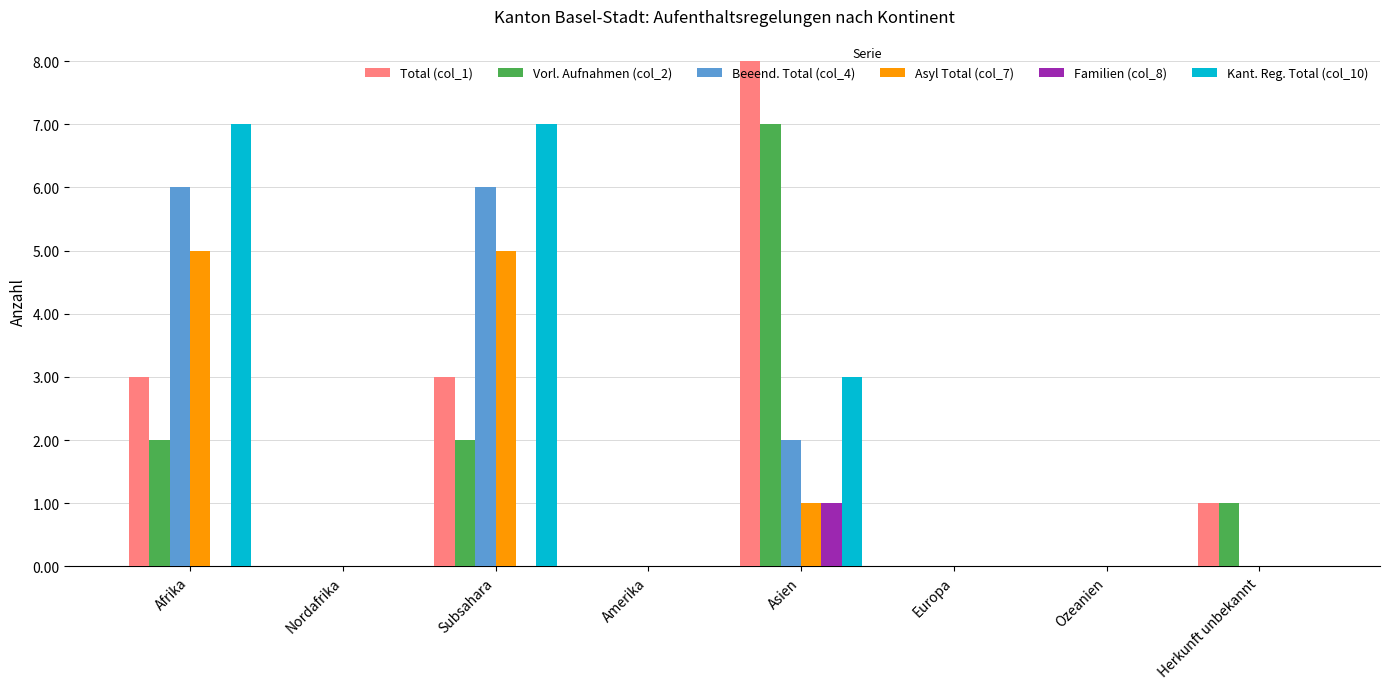

Count the number of data series in this chart.

6